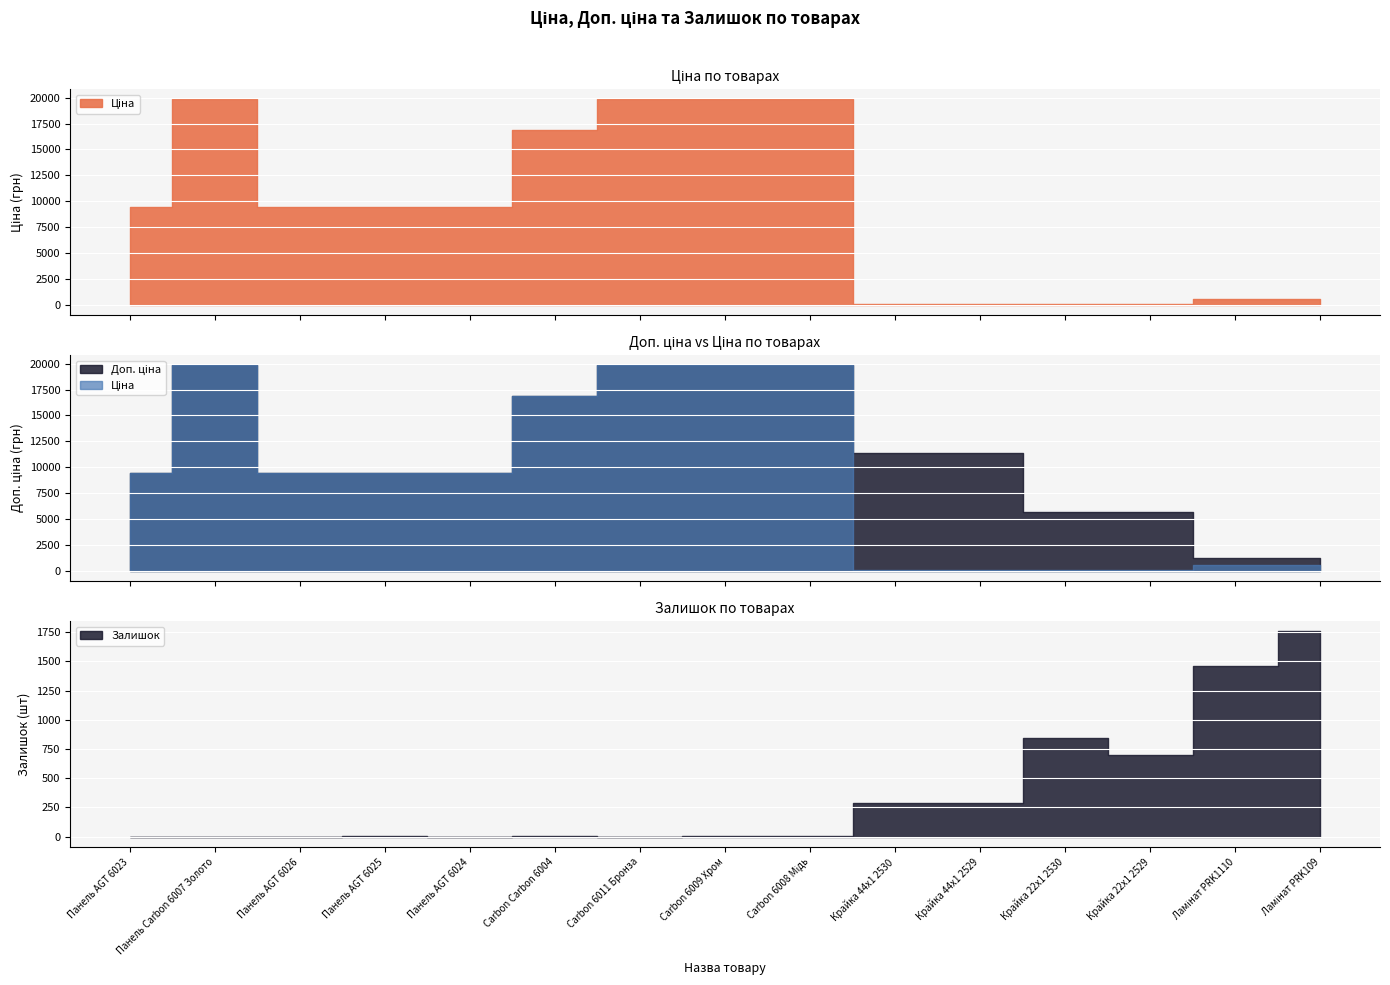

What is the difference between the second highest and second lowest values in the Доп. ціна series?

18603.9